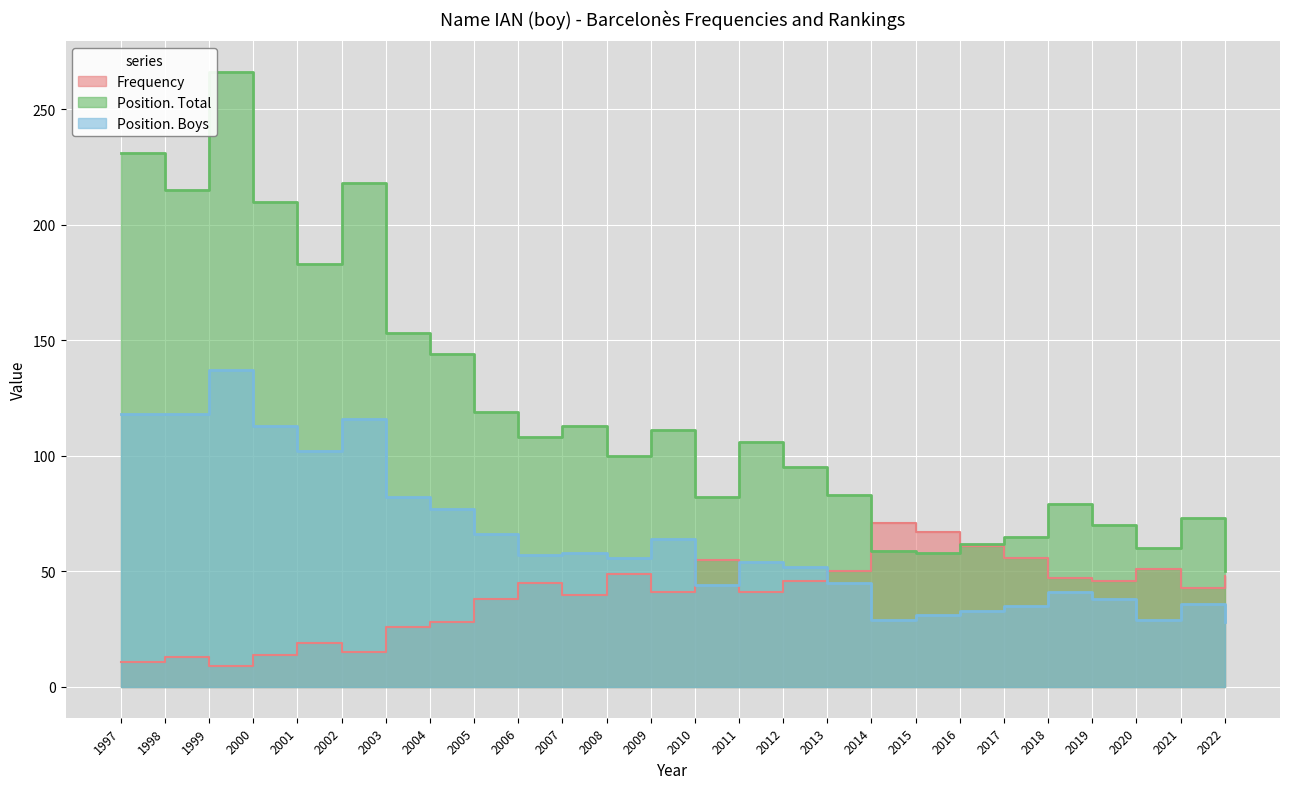

Between 2002 and 2021, which series saw the biggest shift?

Position. Total